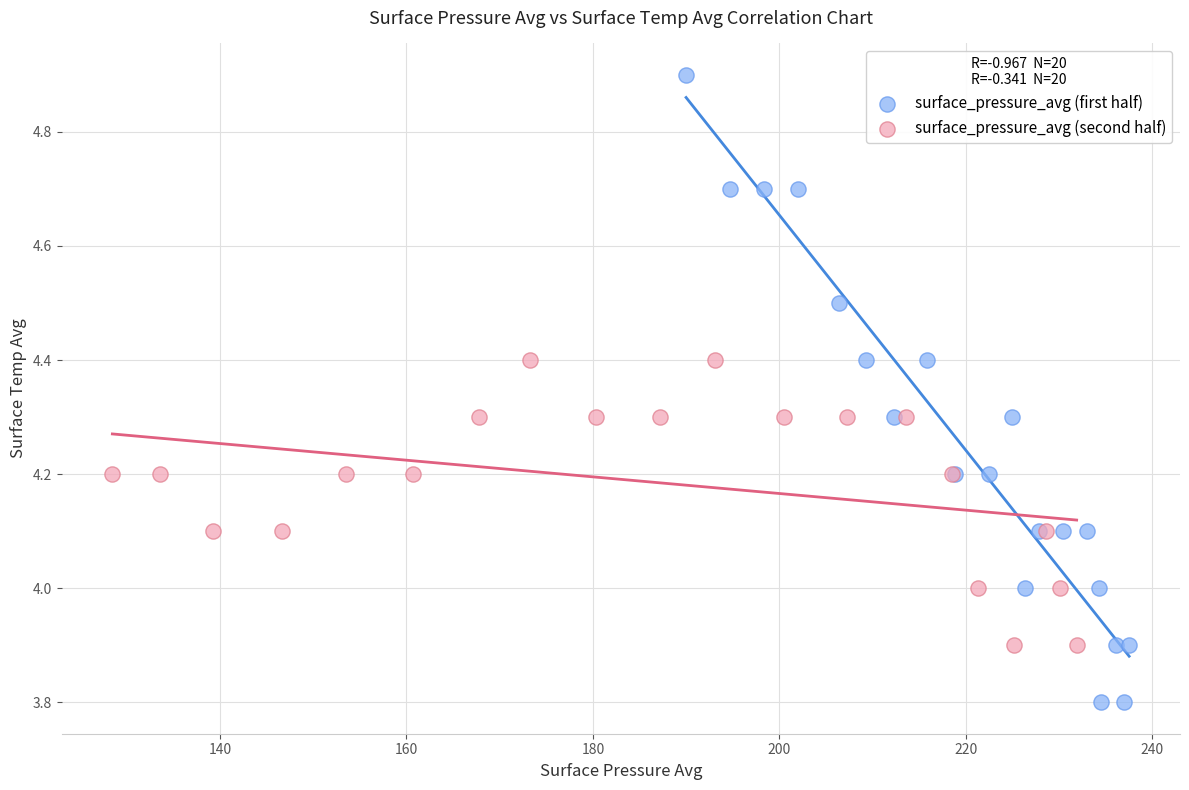

Which series contains the highest Y value?

surface_pressure_avg (first half)